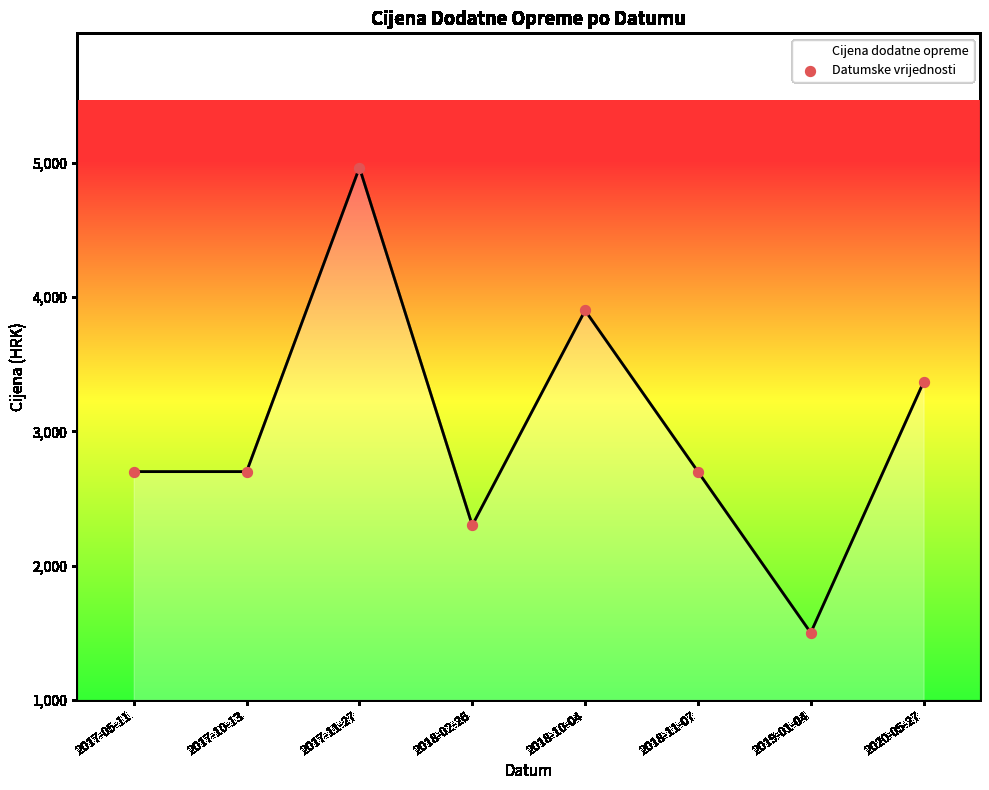

What is the ratio of the value at 2018-11-07 to the value at 2020-05-27?

0.8